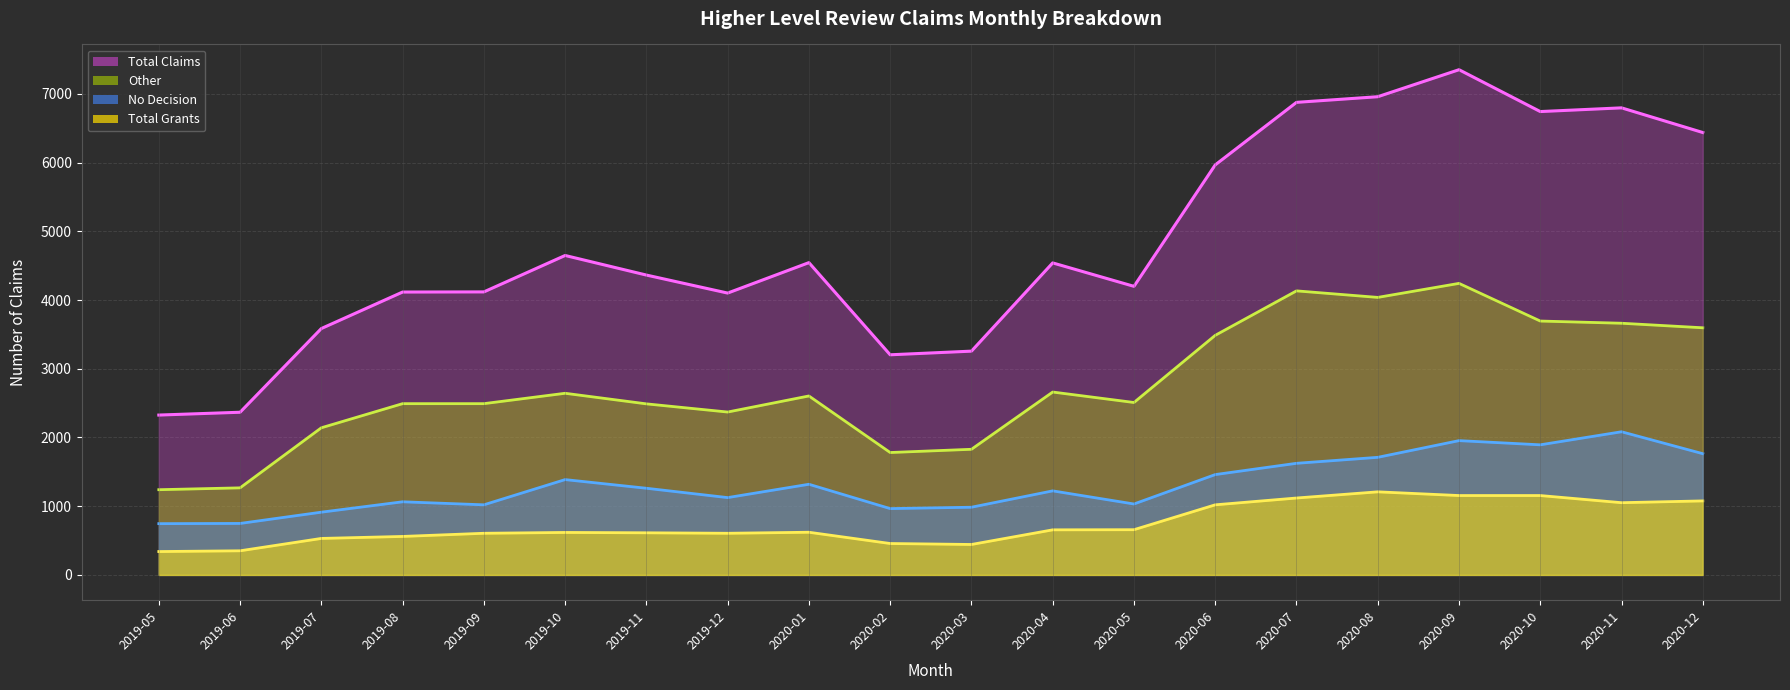

The Other (line) series shows 2509 at 2020-05. True or false?

True